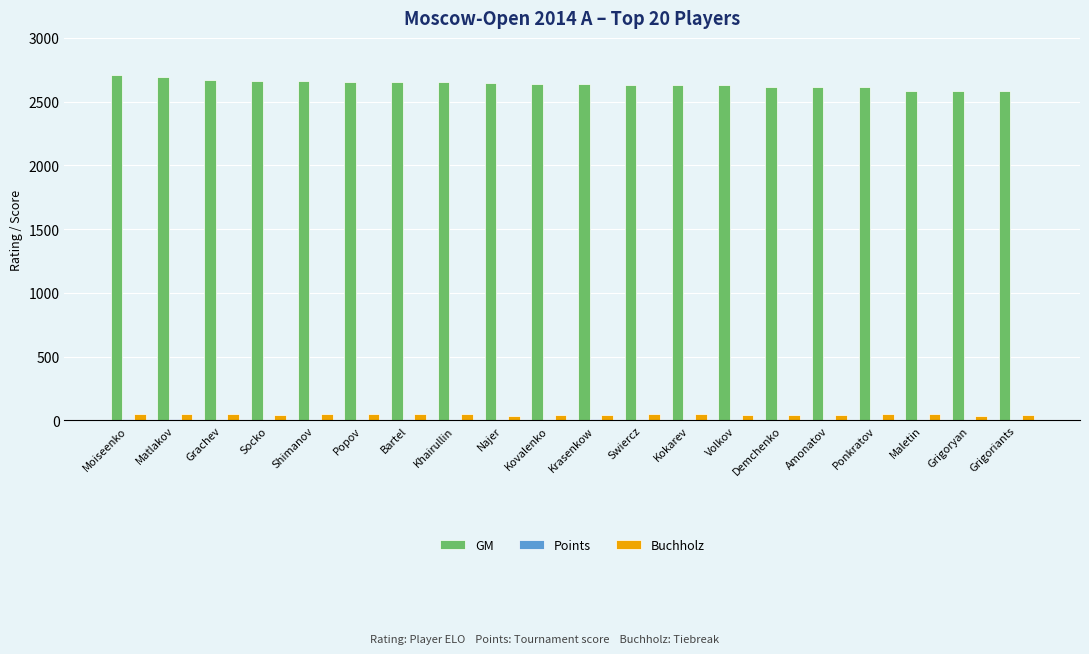

Which series has the largest total across all categories?

GM